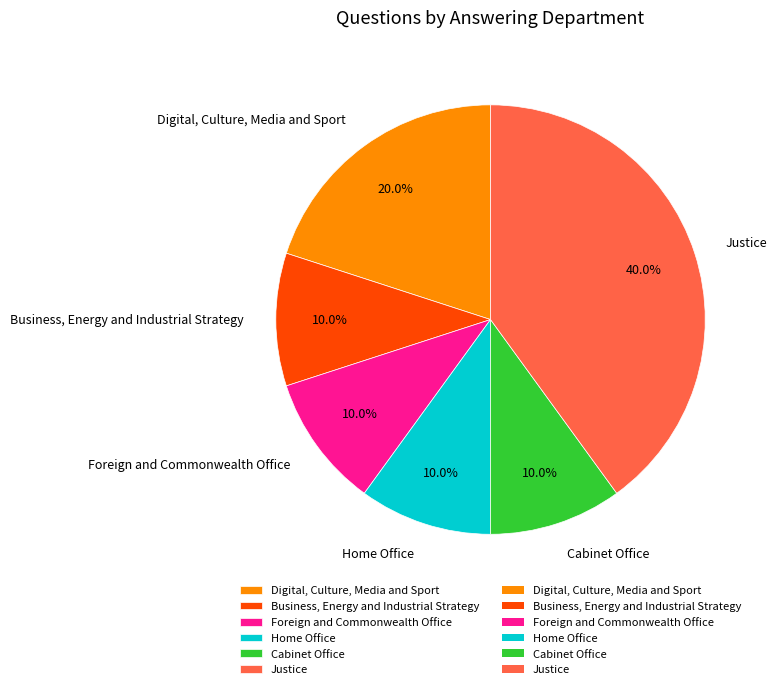

Does any single category account for the majority?

No